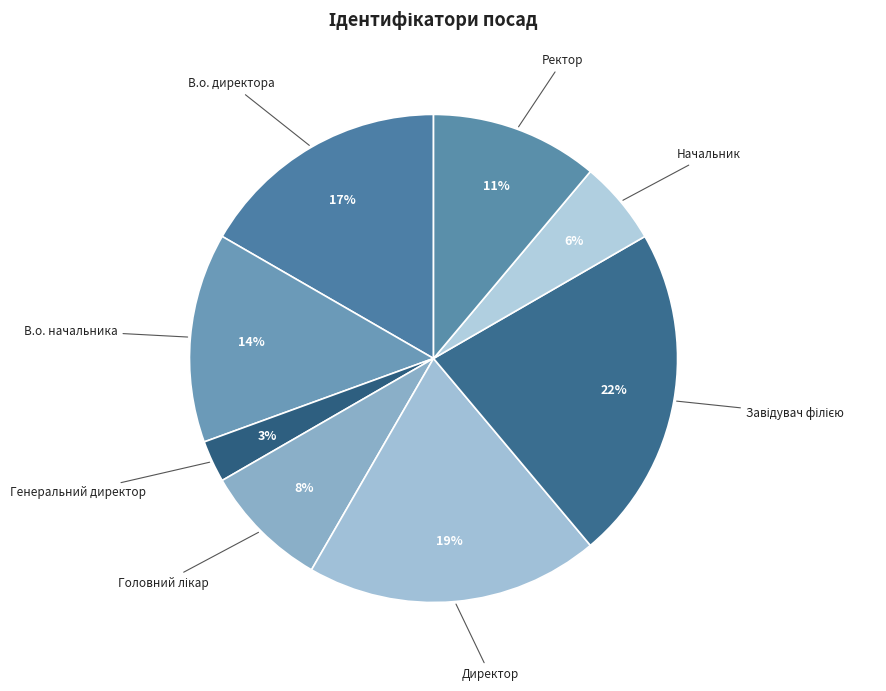

Which has a higher value, В.о. начальника or Директор?

Директор